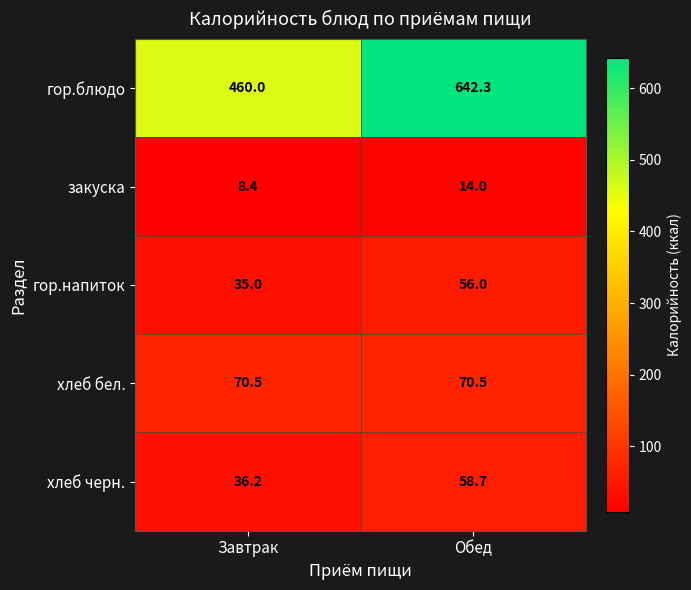

The гор.блюдо series shows 642.3 at Обед. True or false?

True